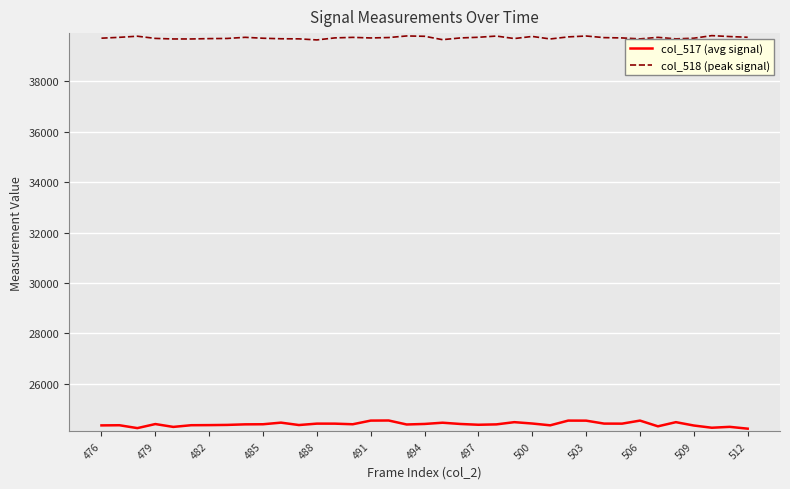

True or false: col_517 (avg signal) and col_518 (peak signal) cross at least once.

False